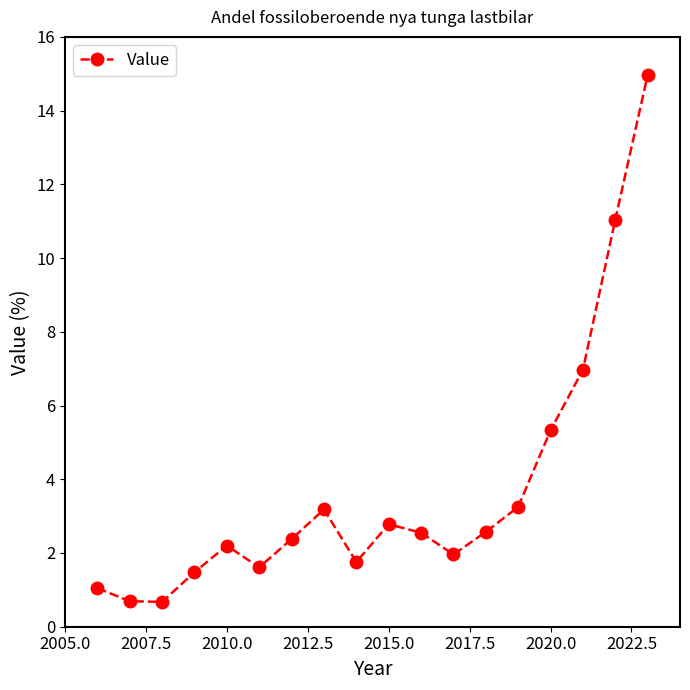

What is the sum of all values?

66.4